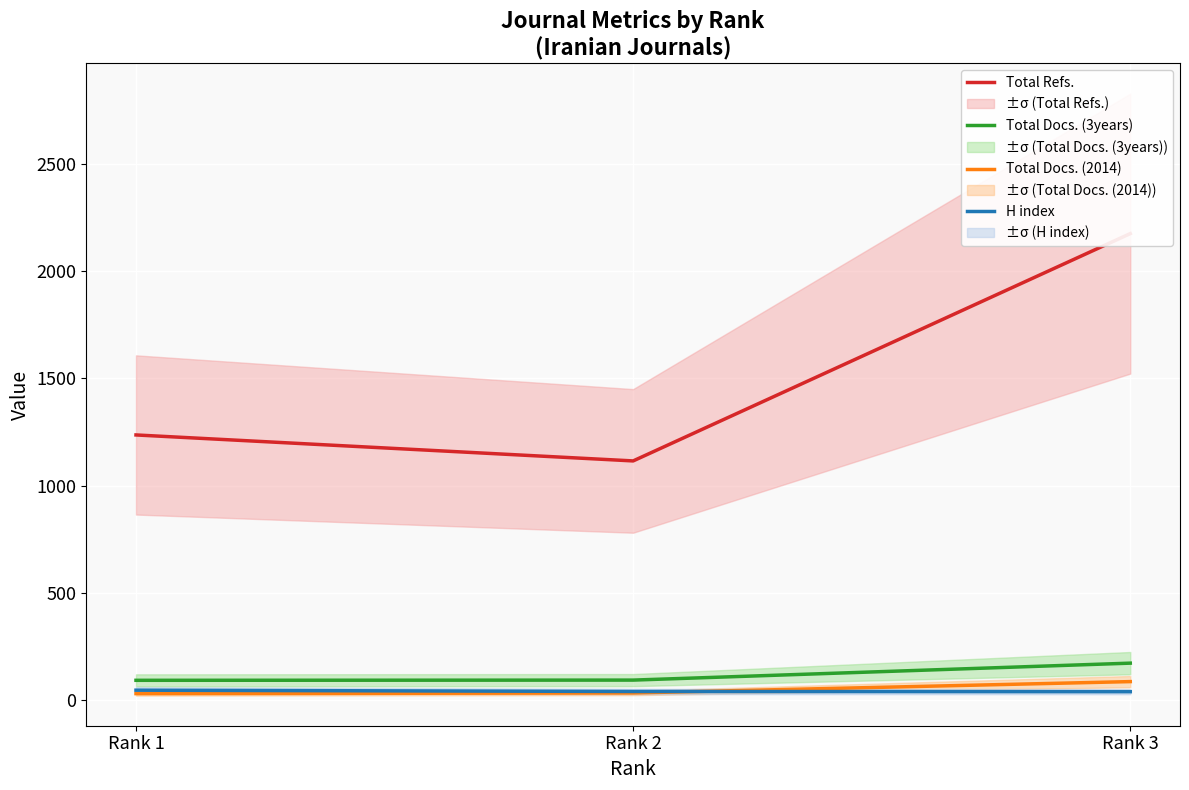

What is the highest value of the Total Docs. (2014) series?

87